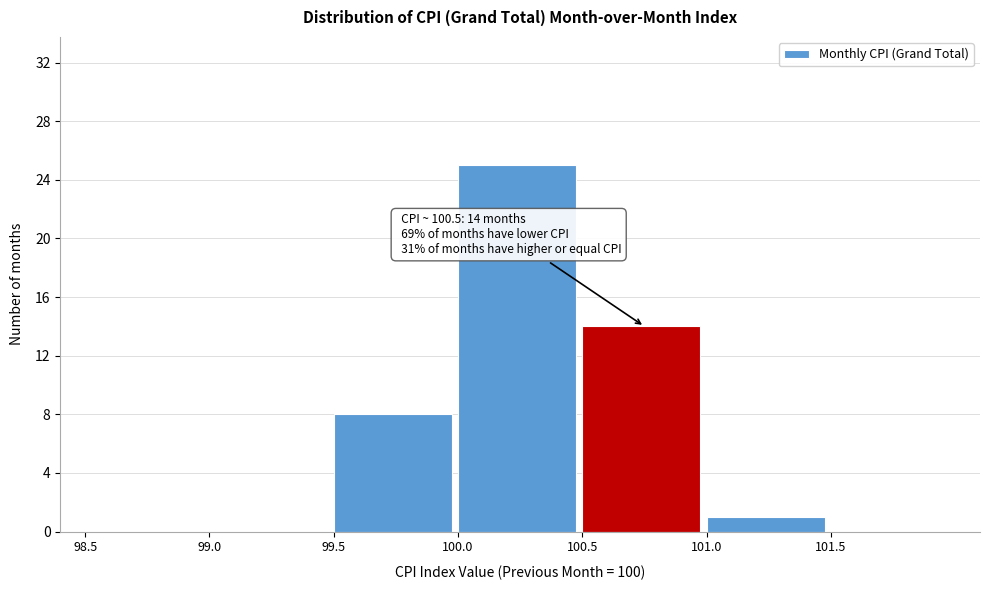

Which range on the x-axis has the tallest bar?

100.0 to 100.5